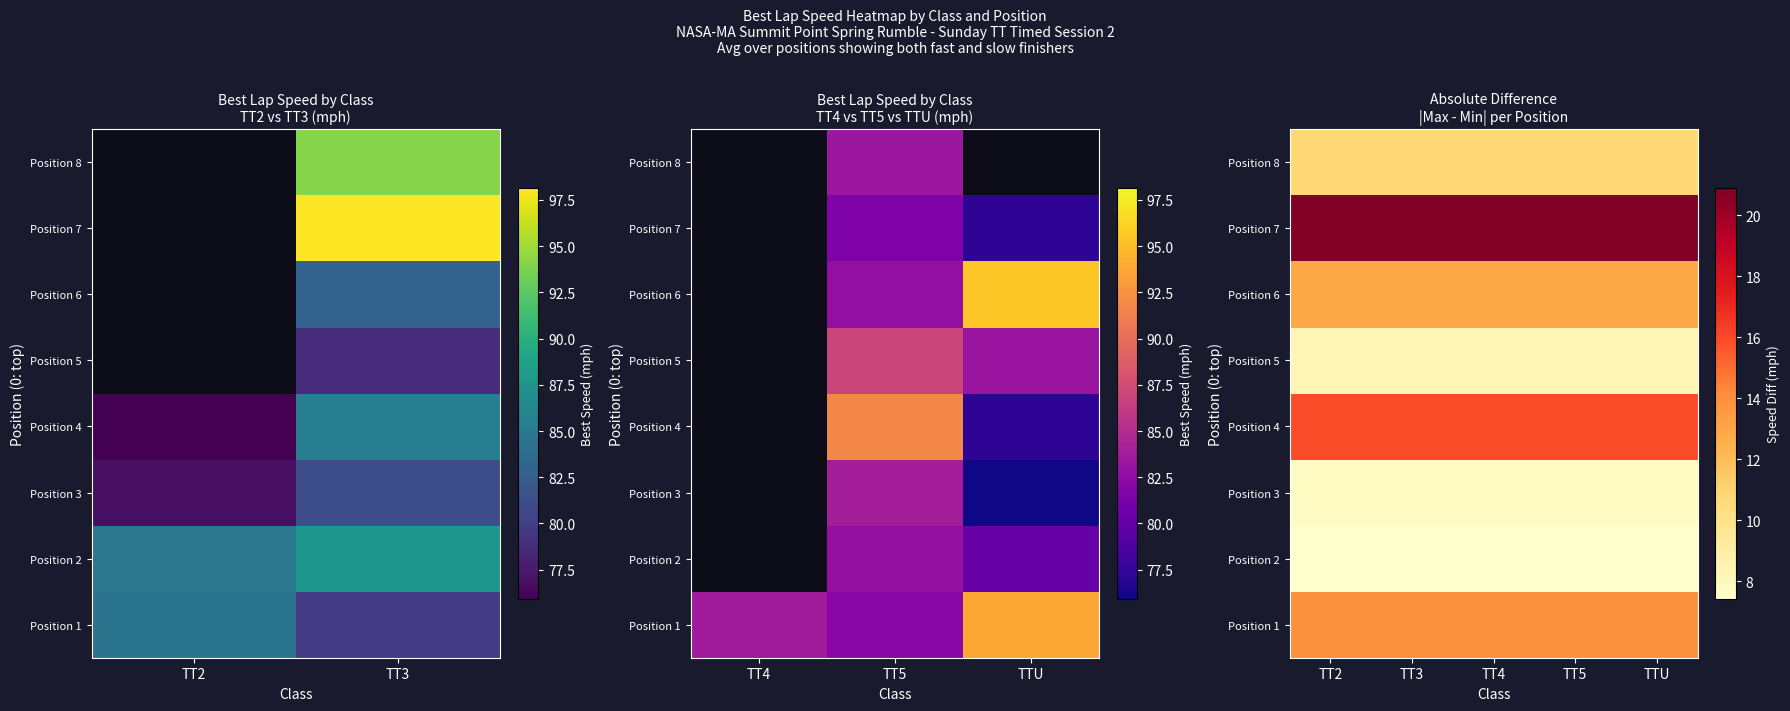

List the series in order of their peak value, lowest first.

Position 2, Position 3, Position 5, Position 8, Position 6, Position 1, Position 4, Position 7